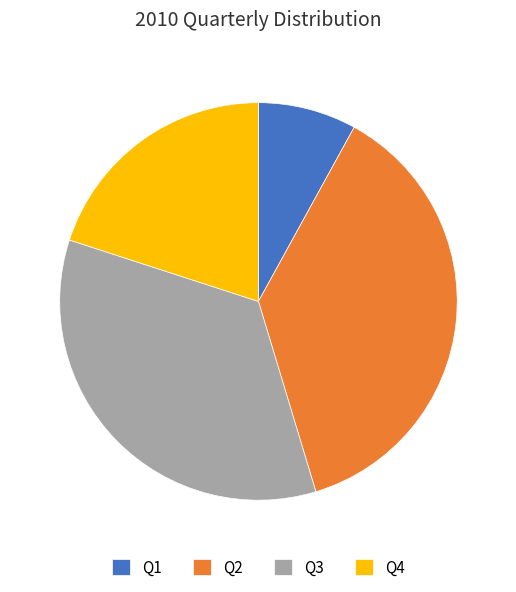

The Q2 slice represents 32% of the pie. True or false?

False